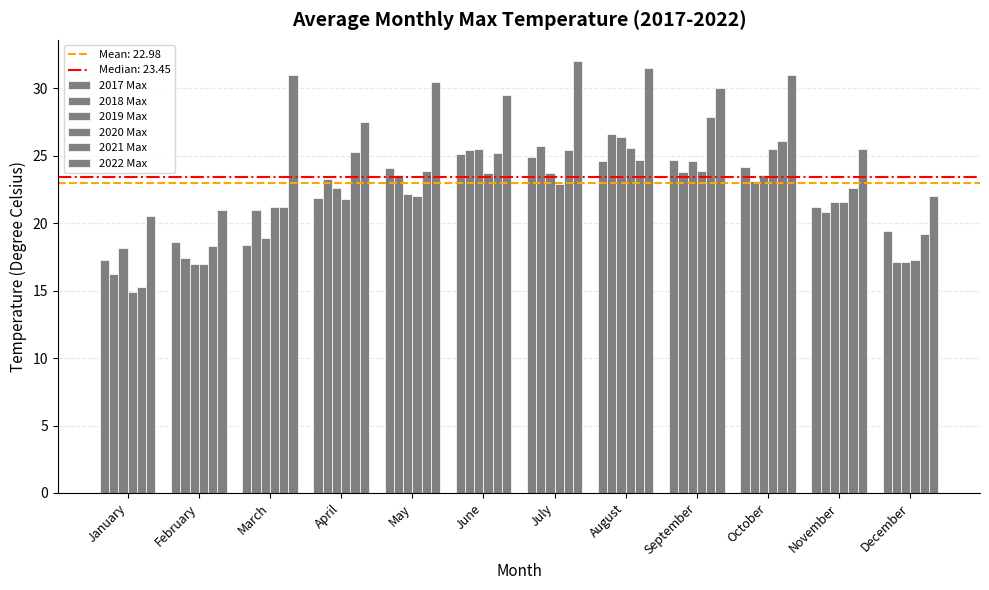

What is the value of the 2019 Max bar at the 3rd from the left?

18.9